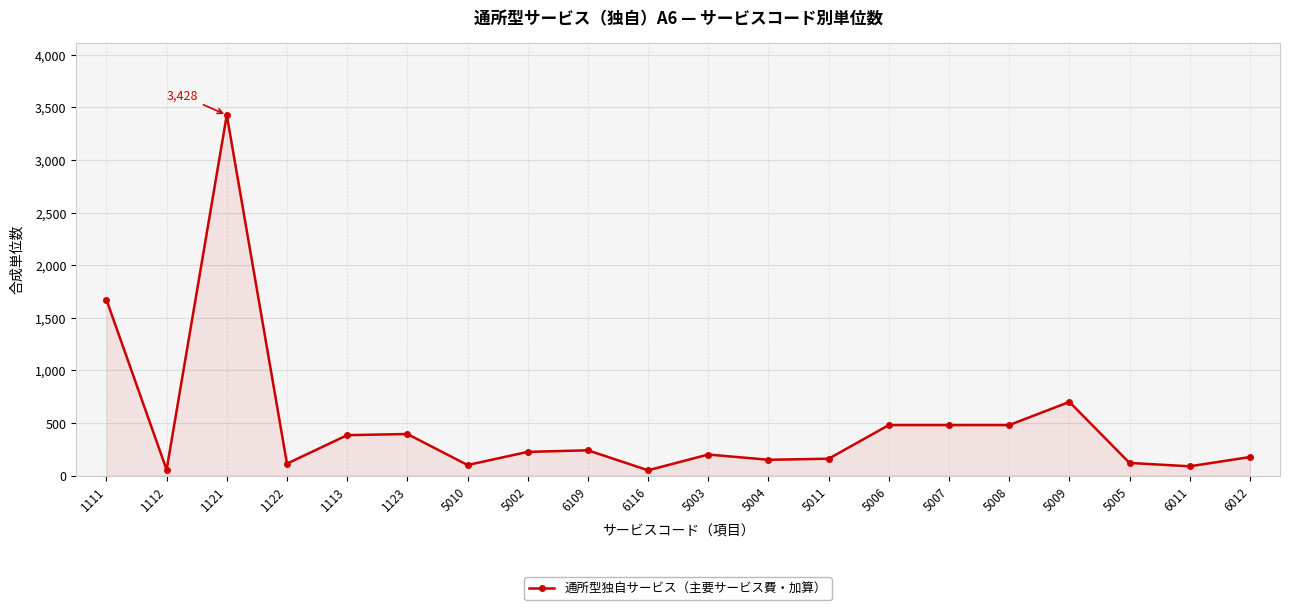

True or false: there are more than 1 points higher than both neighbors.

True